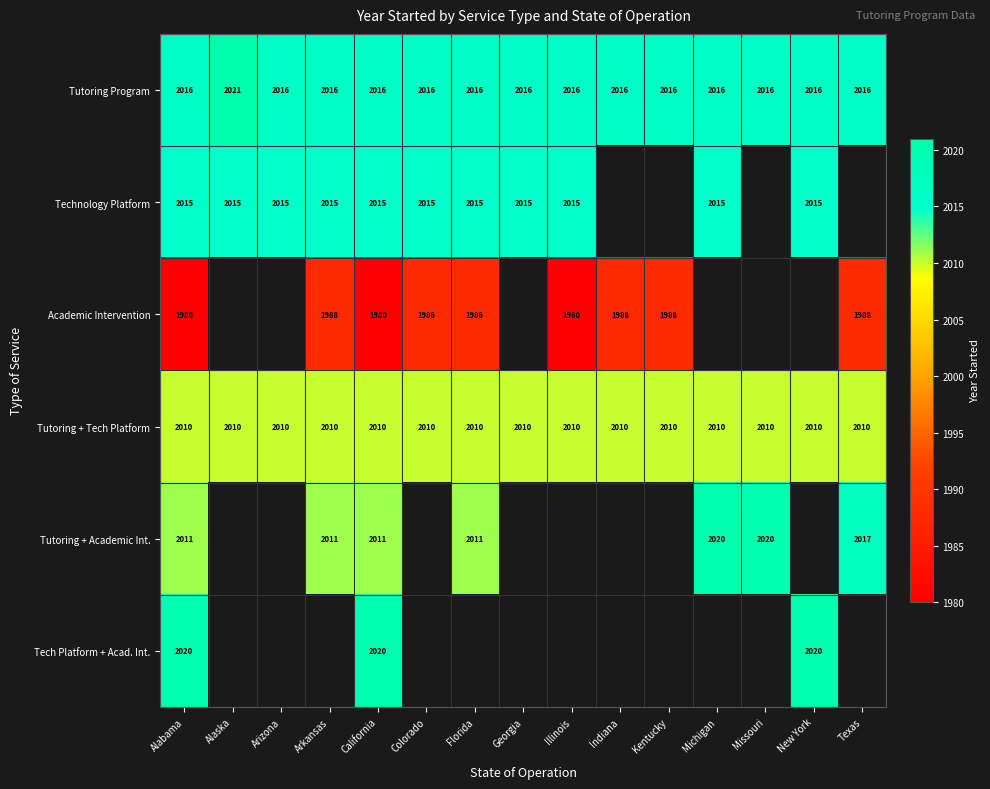

True or false: Technology Platform has a value of 2015 at New York.

True